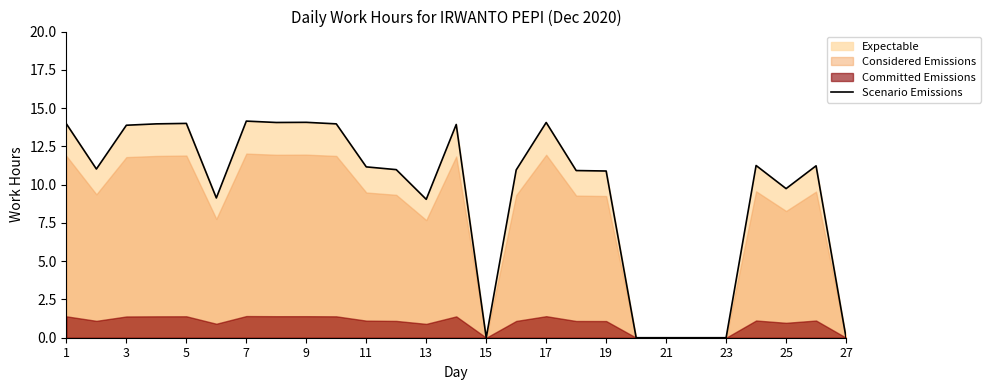

True or false: Scenario Emissions has a value of 11.2 at 11.

True